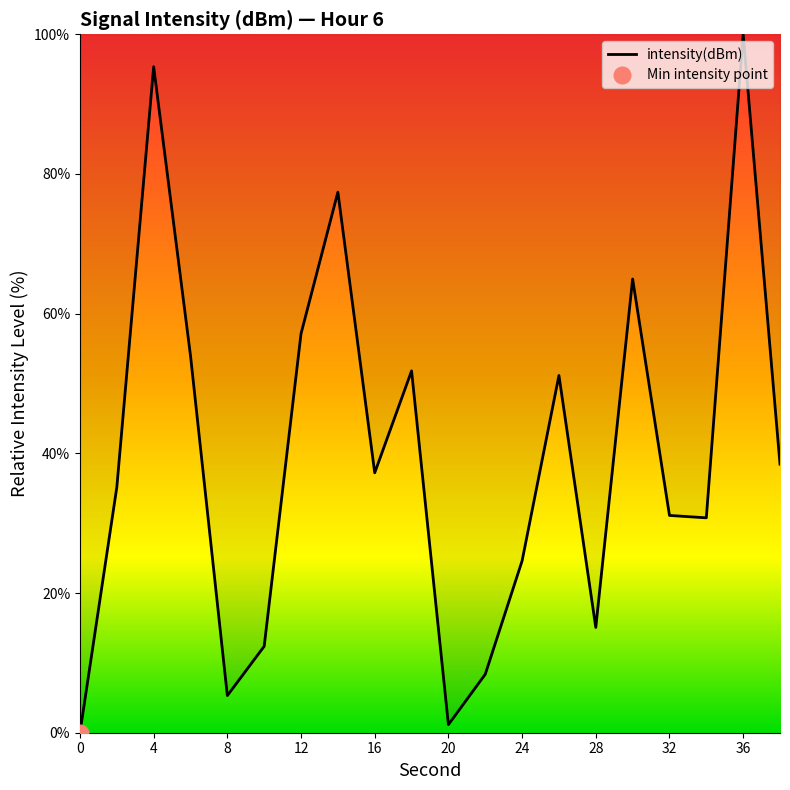

Which category has the highest value across all series?

36